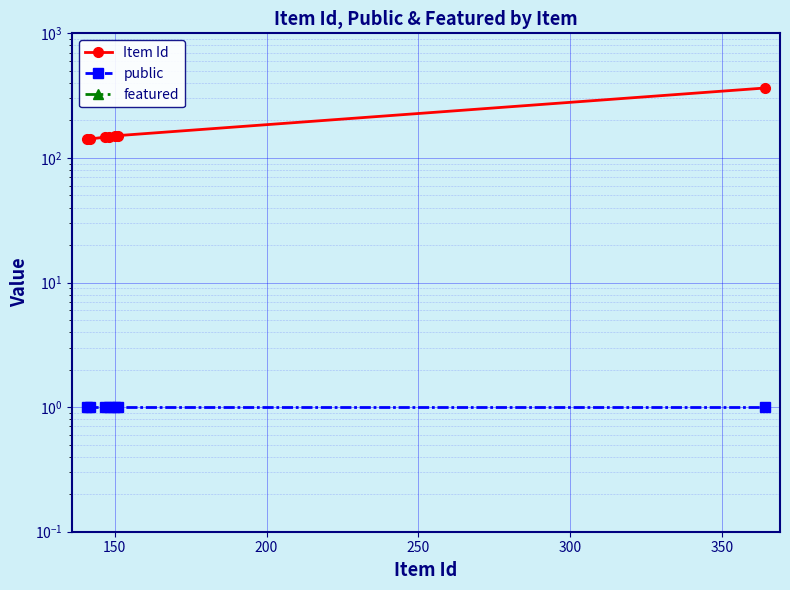

How many values in the Item Id series exceed 148?

3